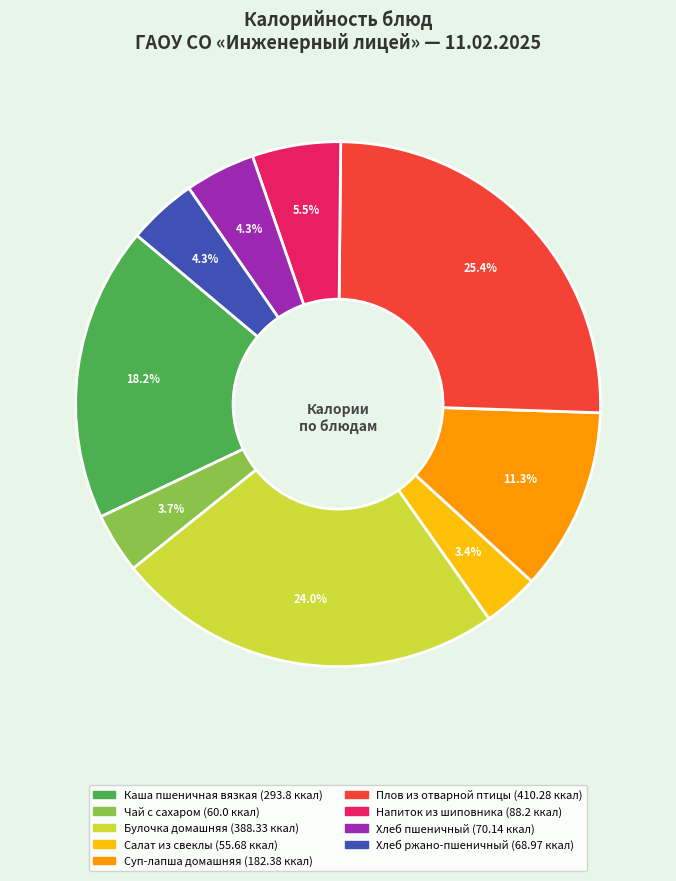

What portion of the pie excludes Плов из отварной птицы?

74.6%